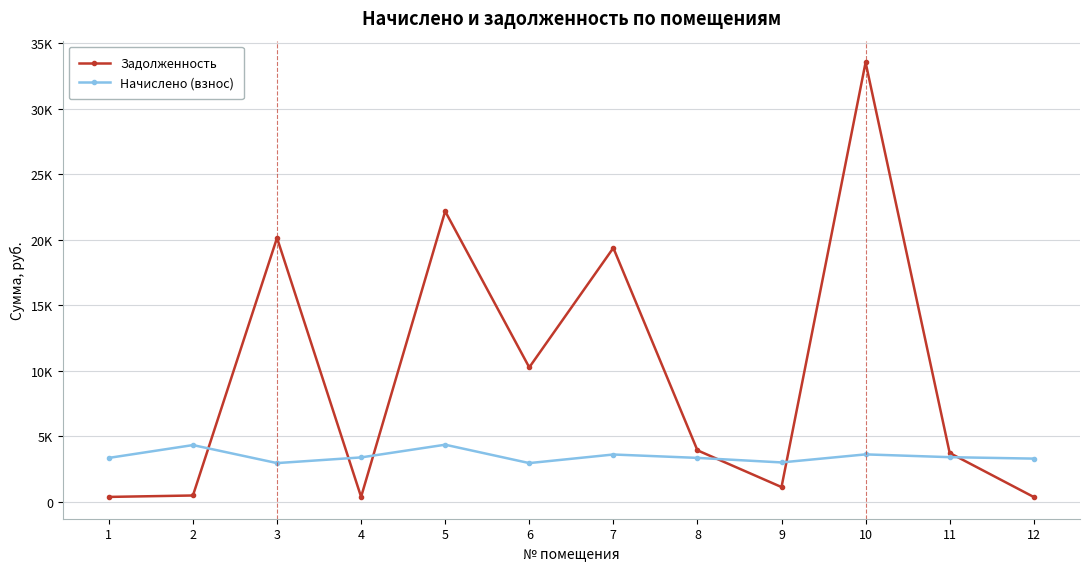

Which series ends up on top after the final intersection of Задолженность and Начислено (взнос)?

Начислено (взнос)